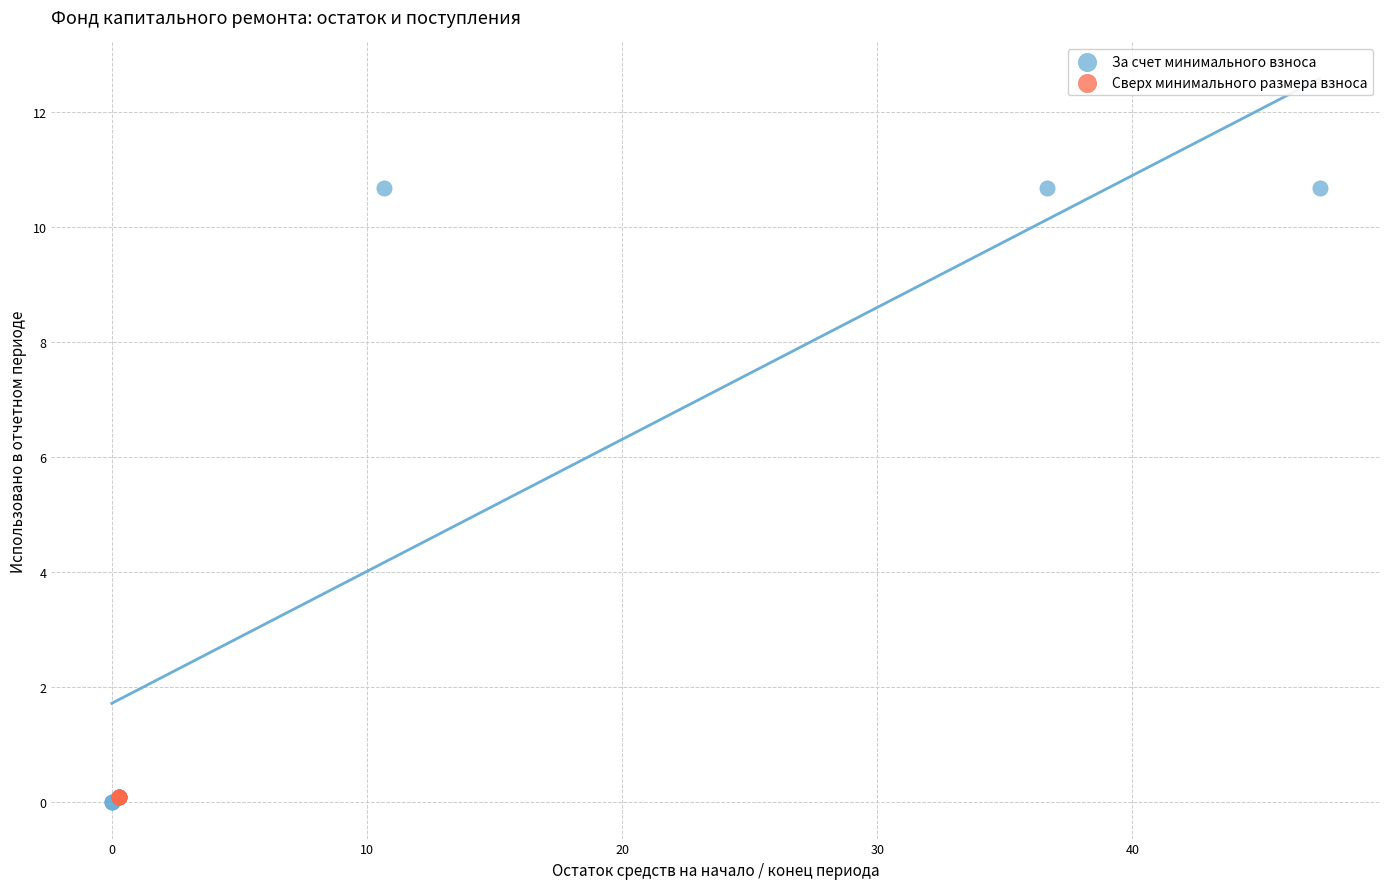

Which series contains the highest Y value?

За счет минимального взноса